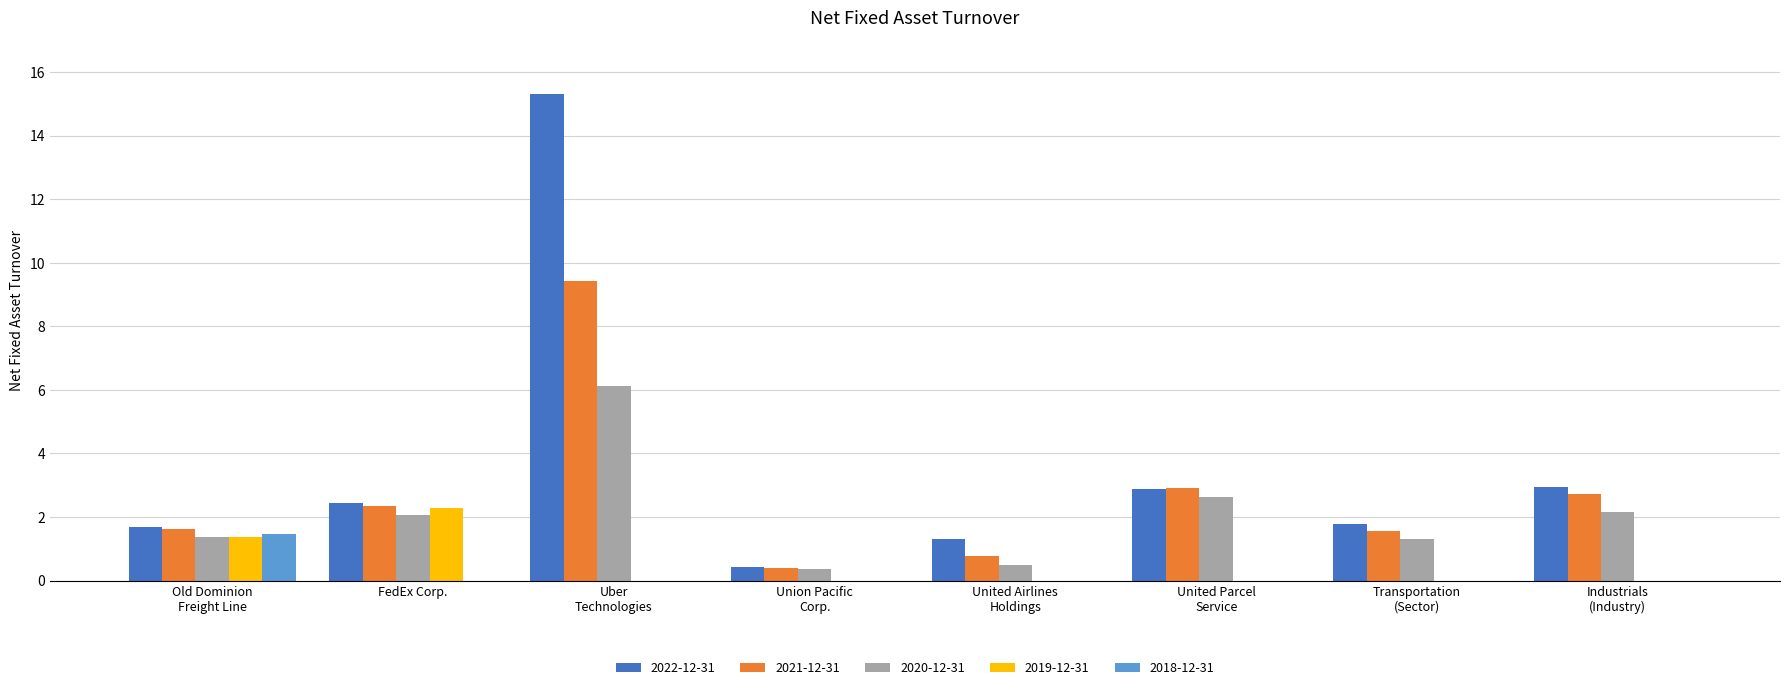

What is the highest value of the 2022-12-31 series?

15.3